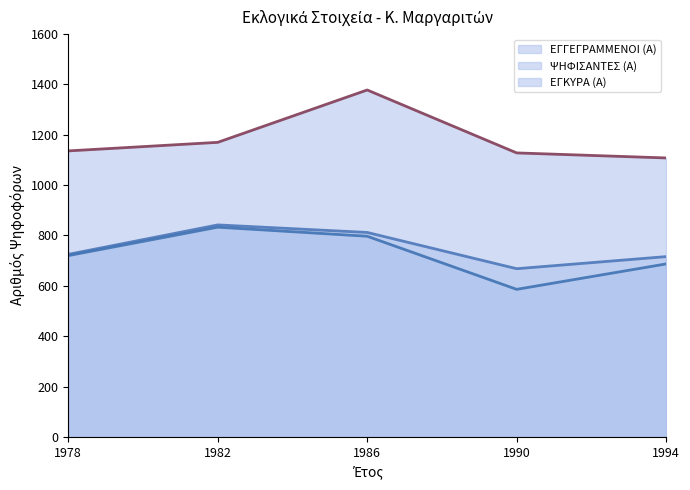

How many categories are shown in the chart?

5